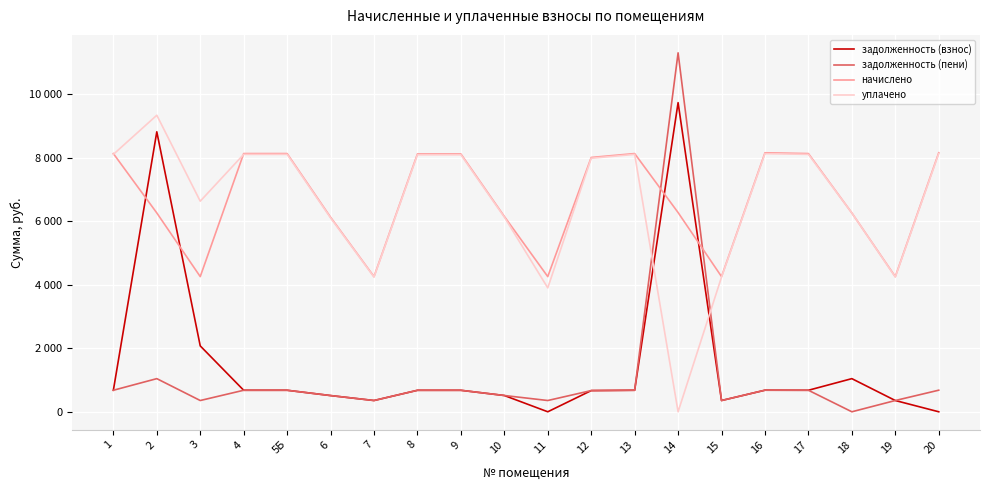

What are all the series names shown in the legend?

задолженность (взнос), задолженность (пени), начислено, уплачено